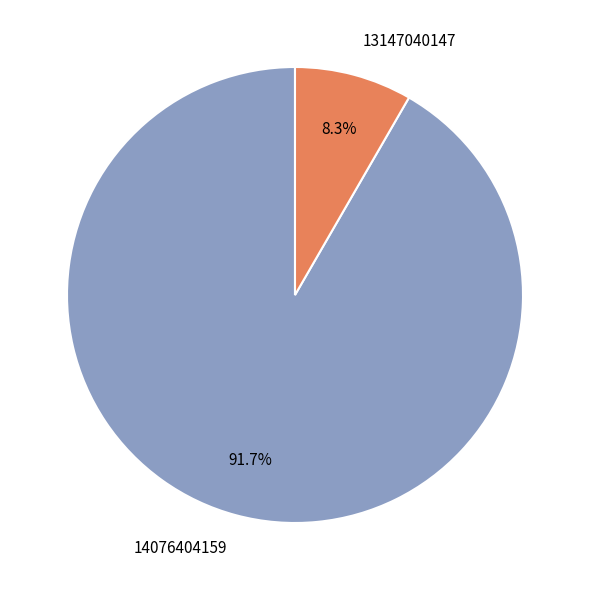

To the nearest percent, what portion does 14076404159 represent?

92%